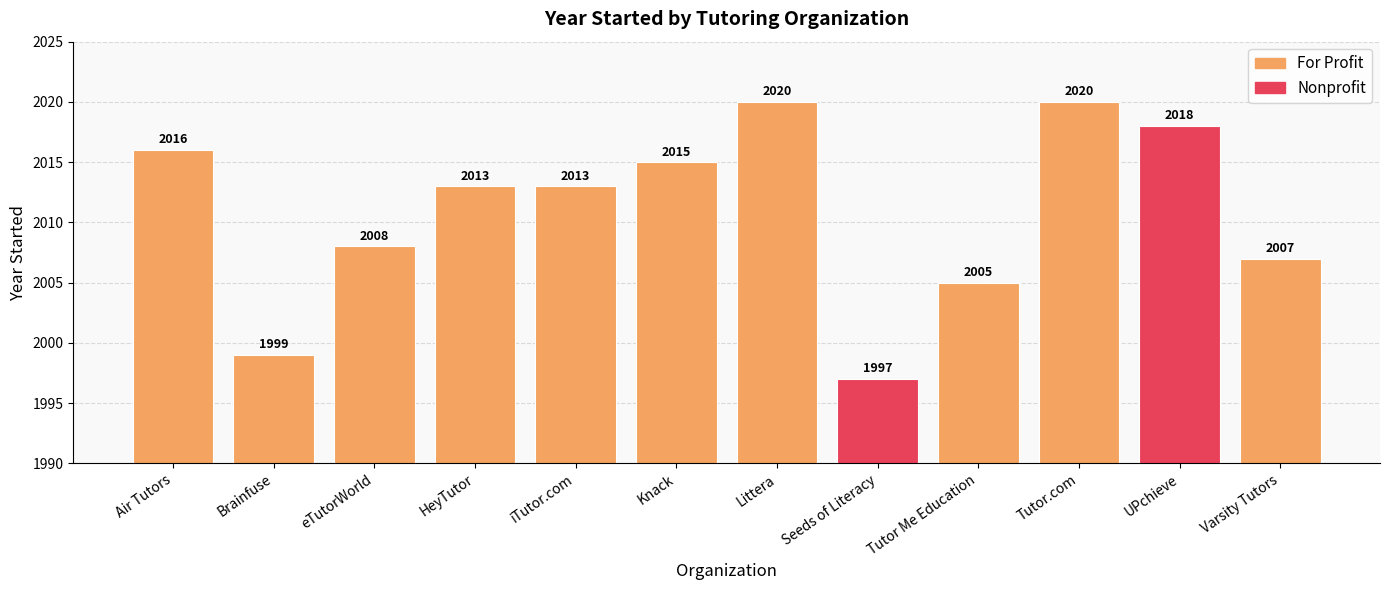

List the labels in order of value, largest first.

Littera, Tutor.com, UPchieve, Air Tutors, Knack, HeyTutor, iTutor.com, eTutorWorld, Varsity Tutors, Tutor Me Education, Brainfuse, Seeds of Literacy